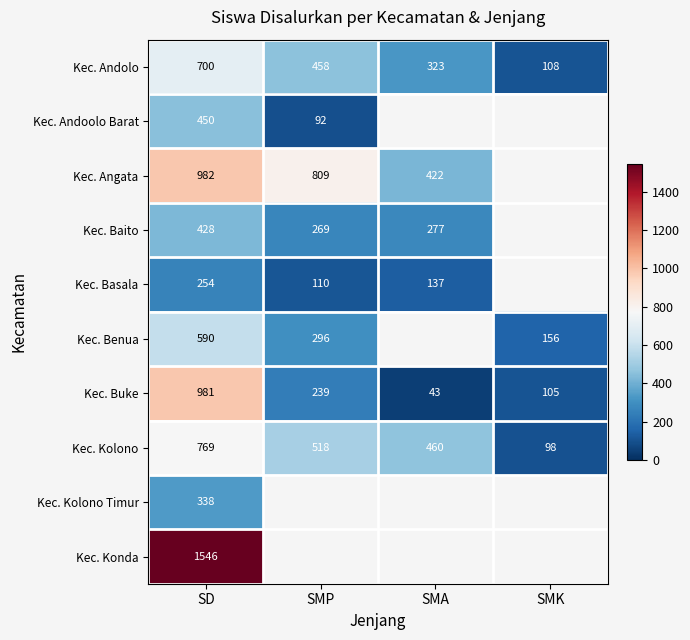

What is the greatest value displayed?

1546.0